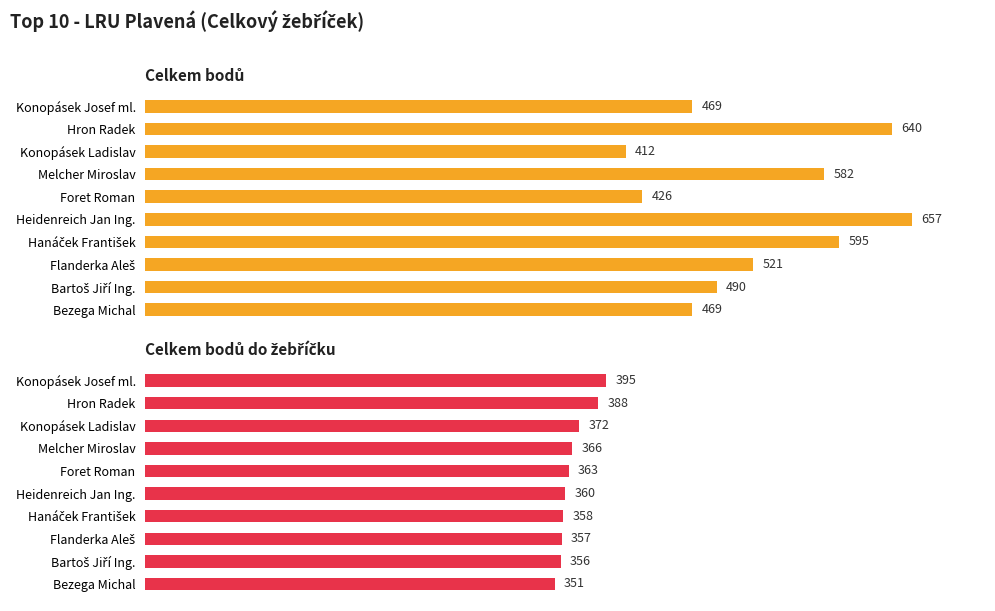

What is the value of the Celkem bodů do žebříčku bar at the 4th from the left?

366